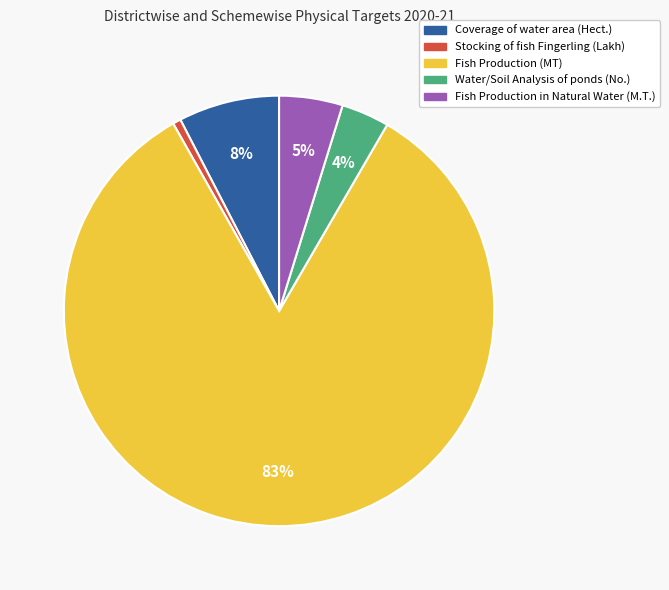

Between Coverage of water area (Hect.) and Fish Production (MT), which is larger?

Fish Production (MT)